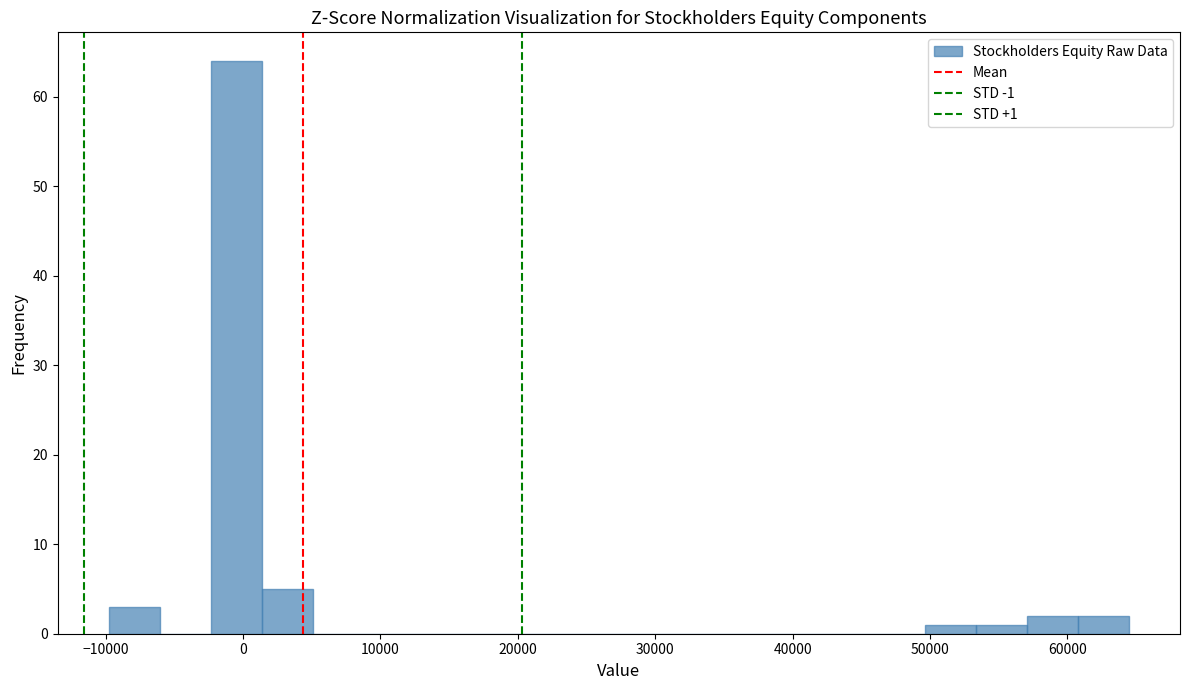

Around what value on the x-axis is the tallest bar? Give the approximate position of its centre, as read against the axis.

0